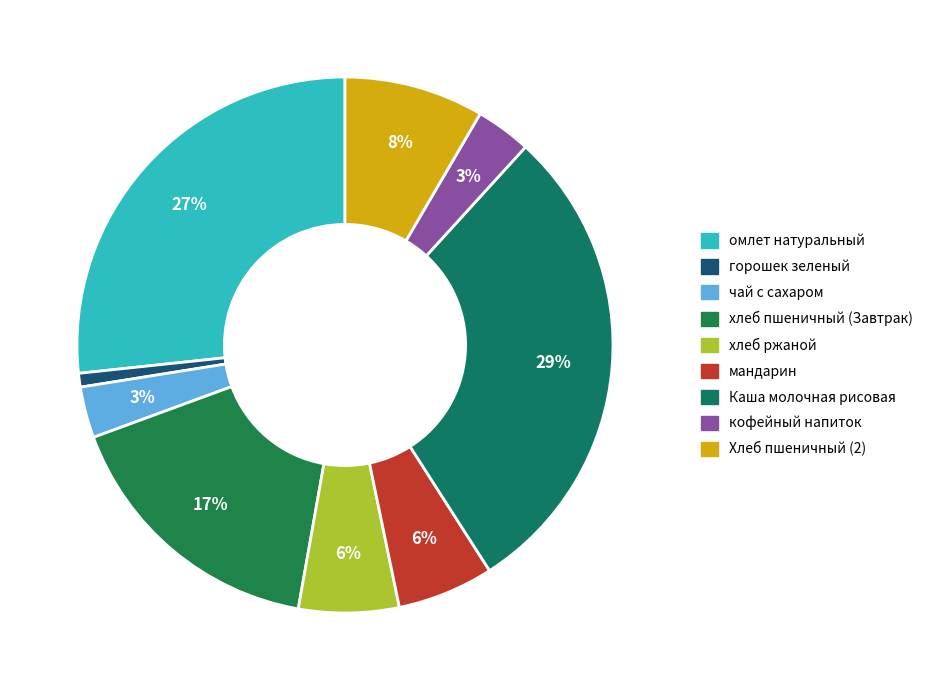

What percentage do мандарин and горошек зеленый together represent?

6.6%